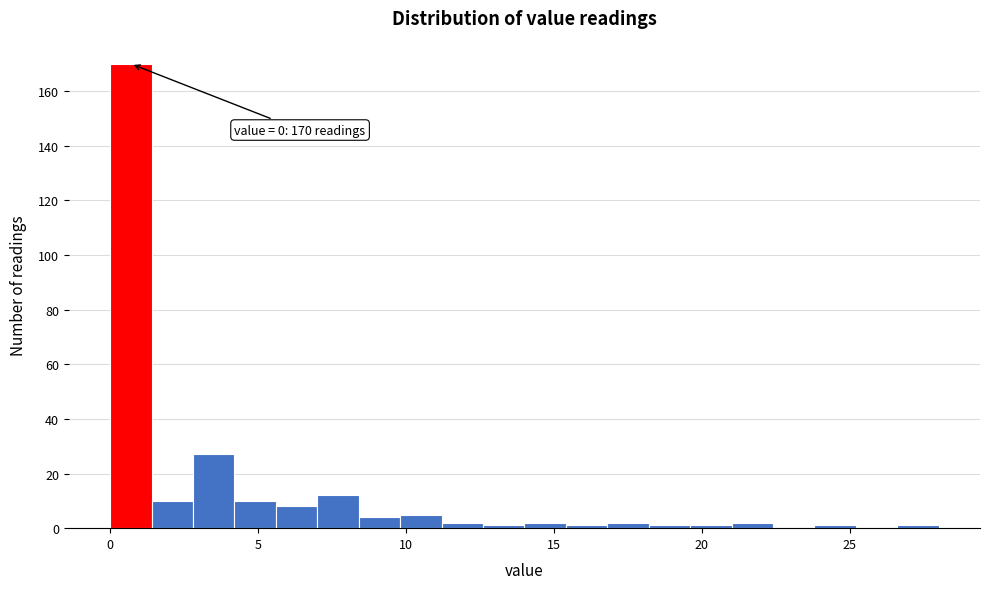

Around what value on the x-axis is the tallest bar? Give the approximate position of its centre, as read against the axis.

0.5